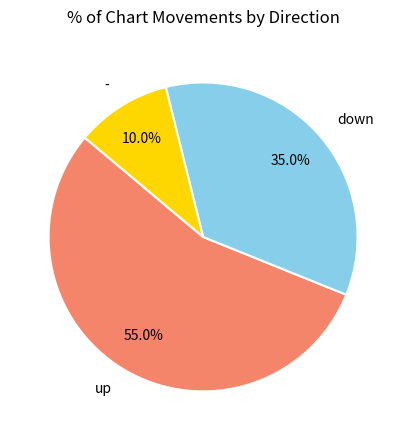

How many slices are in this pie chart?

3